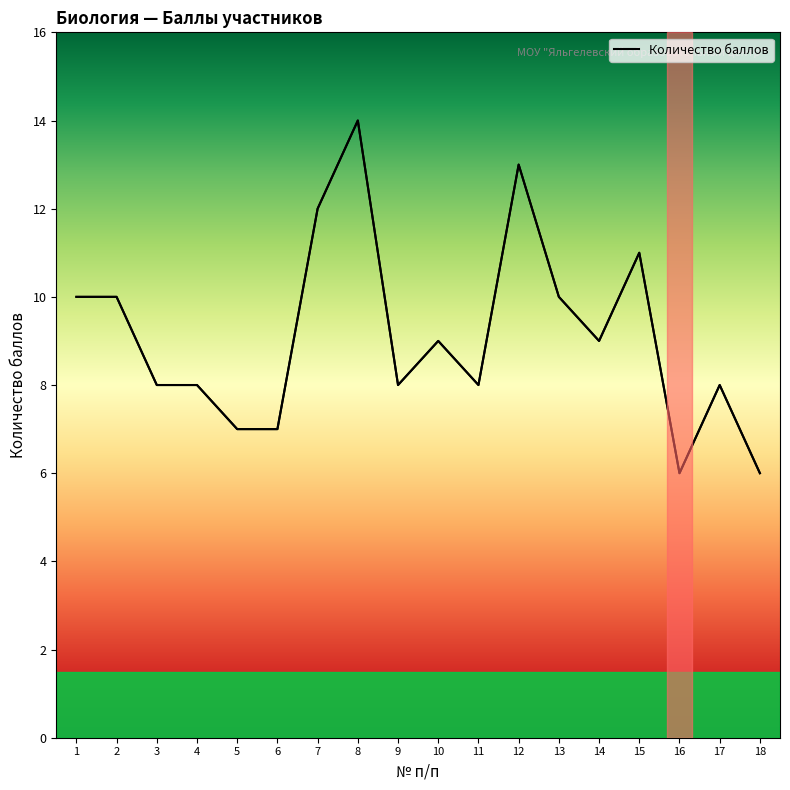

What is the sum of all values?

164